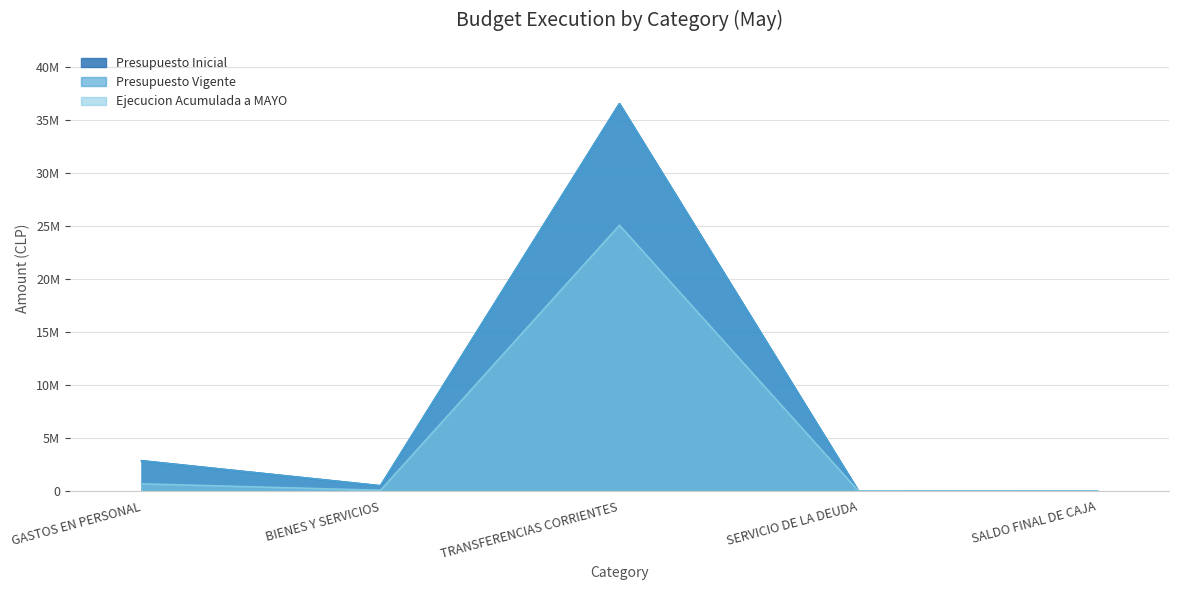

Which series has the largest total across all categories?

Presupuesto Vigente